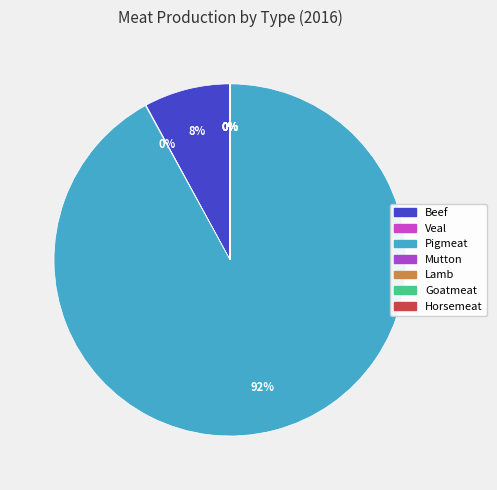

To the nearest percent, what is the combined percentage of Beef and Pigmeat?

100%